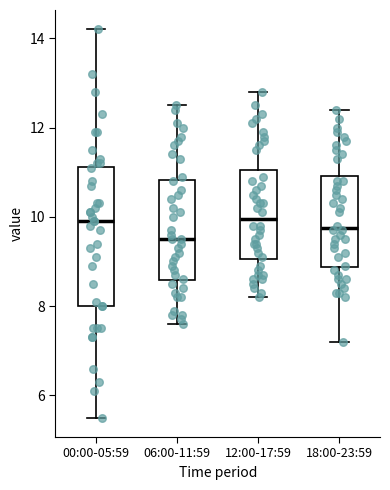

Reading left to right, transcribe this box plot: for each box, give where its median line is, the range the box spans, and where its two whiskers end, as read against the y-axis. The values are not printed on the chart, so give them approximately, as read against the axis.

00:00-05:59: median 10.0, box 8.0 to 11.2, whiskers 5.6 to 14.2
06:00-11:59: median 9.6, box 8.6 to 10.8, whiskers 7.6 to 12.6
12:00-17:59: median 10.0, box 9.0 to 11.0, whiskers 8.2 to 12.8
18:00-23:59: median 9.8, box 8.8 to 11.0, whiskers 7.2 to 12.4